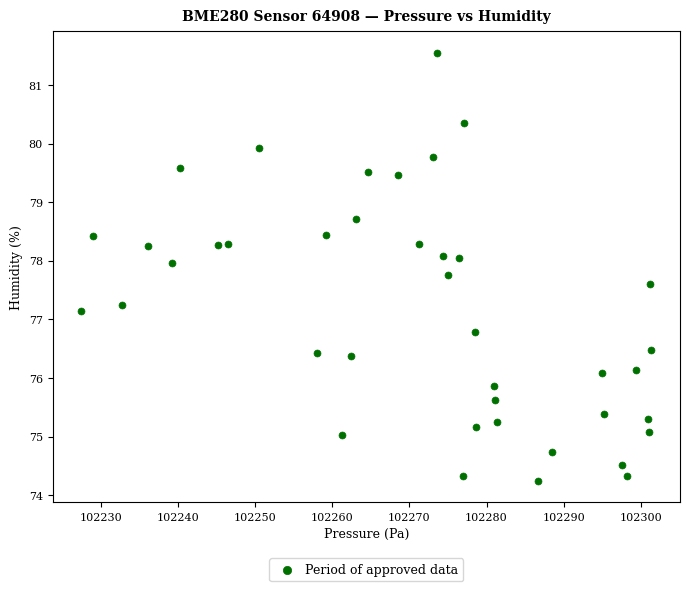

What is the range of Y values (max minus min)?

7.3